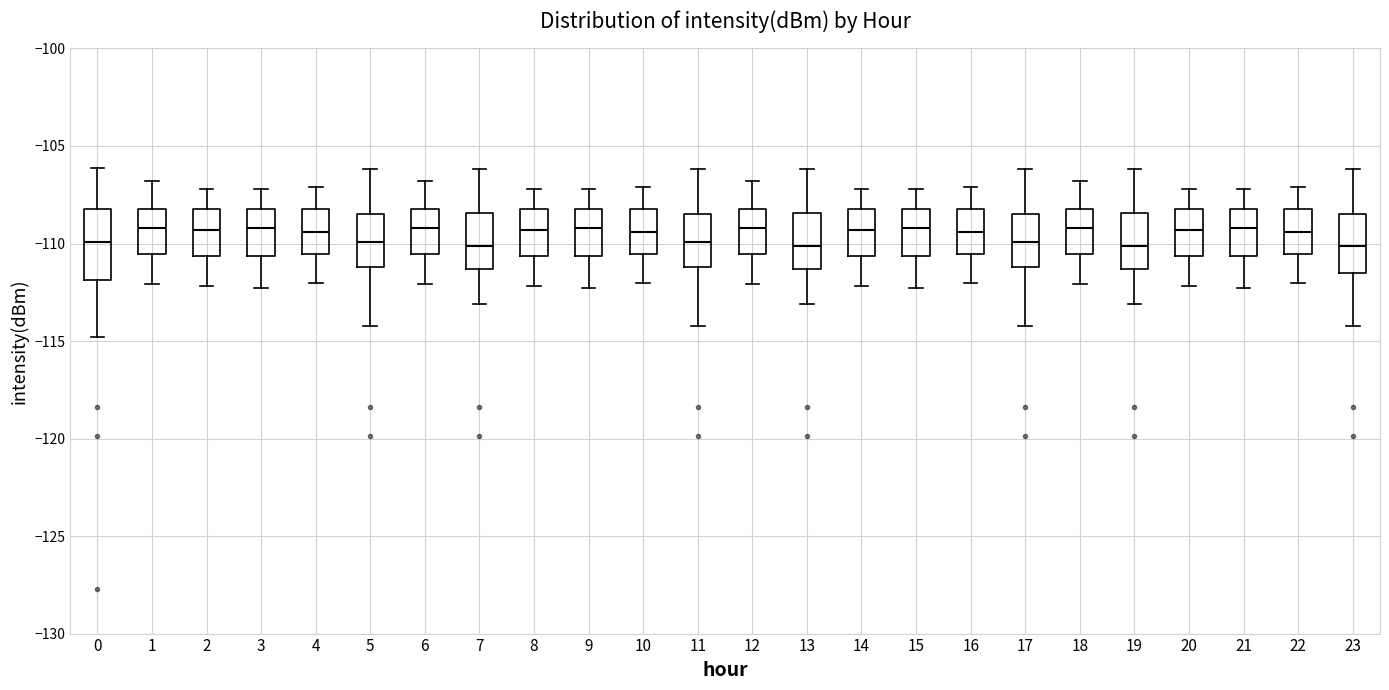

Reading left to right, transcribe this box plot: for each box, give where its median line is, the range the box spans, and where its two whiskers end, as read against the y-axis. The values are not printed on the chart, so give them approximately, as read against the axis.

0: median -110.0, box -112.0 to -108.0, whiskers -115.0 to -106.0
1: median -109.0, box -110.5 to -108.0, whiskers -112.0 to -107.0
2: median -109.5, box -110.5 to -108.0, whiskers -112.0 to -107.0
3: median -109.0, box -110.5 to -108.0, whiskers -112.5 to -107.0
4: median -109.5, box -110.5 to -108.0, whiskers -112.0 to -107.0
5: median -110.0, box -111.0 to -108.5, whiskers -114.0 to -106.0
6: median -109.0, box -110.5 to -108.0, whiskers -112.0 to -107.0
7: median -110.0, box -111.5 to -108.5, whiskers -113.0 to -106.0
8: median -109.5, box -110.5 to -108.0, whiskers -112.0 to -107.0
9: median -109.0, box -110.5 to -108.0, whiskers -112.5 to -107.0
10: median -109.5, box -110.5 to -108.0, whiskers -112.0 to -107.0
11: median -110.0, box -111.0 to -108.5, whiskers -114.0 to -106.0
12: median -109.0, box -110.5 to -108.0, whiskers -112.0 to -107.0
13: median -110.0, box -111.5 to -108.5, whiskers -113.0 to -106.0
14: median -109.5, box -110.5 to -108.0, whiskers -112.0 to -107.0
15: median -109.0, box -110.5 to -108.0, whiskers -112.5 to -107.0
16: median -109.5, box -110.5 to -108.0, whiskers -112.0 to -107.0
17: median -110.0, box -111.0 to -108.5, whiskers -114.0 to -106.0
18: median -109.0, box -110.5 to -108.0, whiskers -112.0 to -107.0
19: median -110.0, box -111.5 to -108.5, whiskers -113.0 to -106.0
20: median -109.5, box -110.5 to -108.0, whiskers -112.0 to -107.0
21: median -109.0, box -110.5 to -108.0, whiskers -112.5 to -107.0
22: median -109.5, box -110.5 to -108.0, whiskers -112.0 to -107.0
23: median -110.0, box -111.5 to -108.5, whiskers -114.0 to -106.0